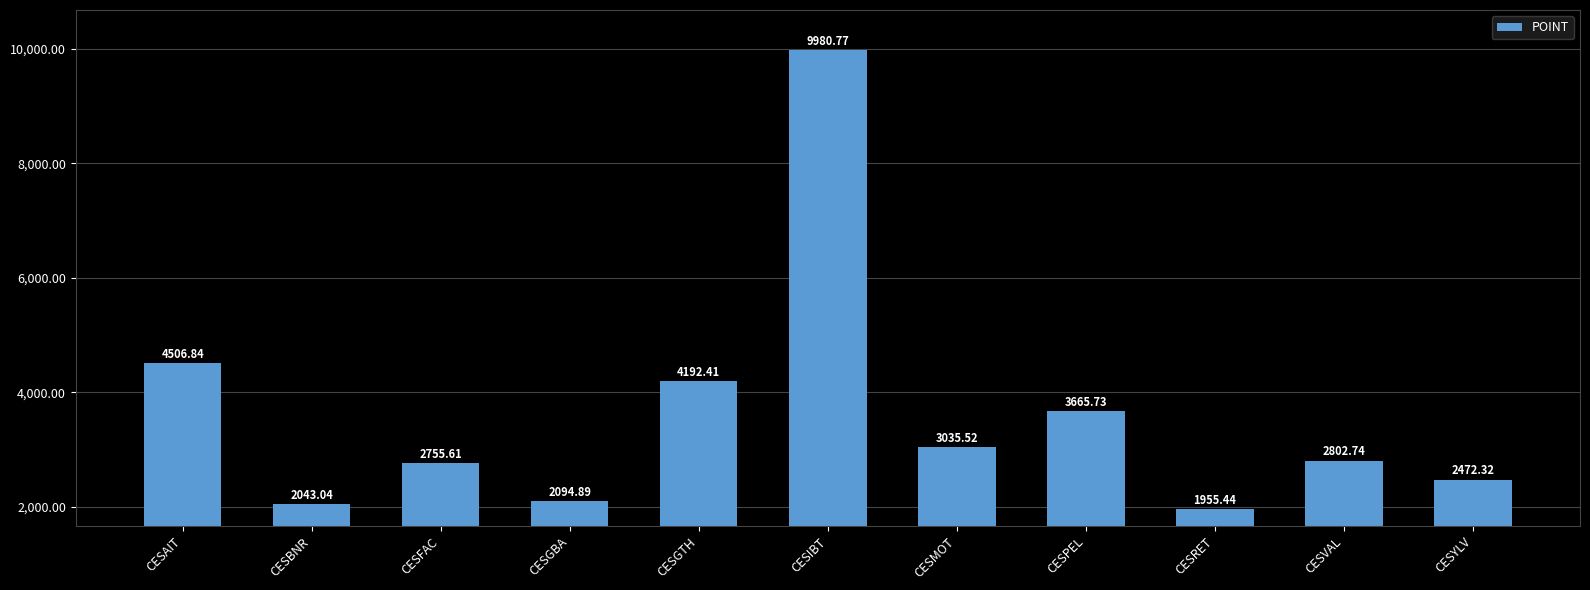

What is the sum of all values?

39505.3